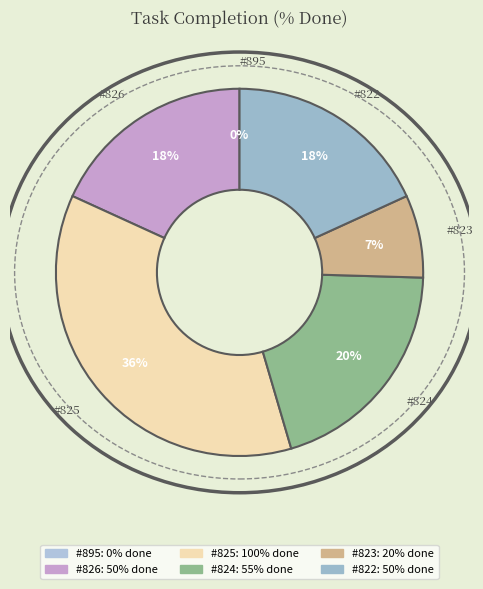

Is it true that 823 is 7% of the pie?

True